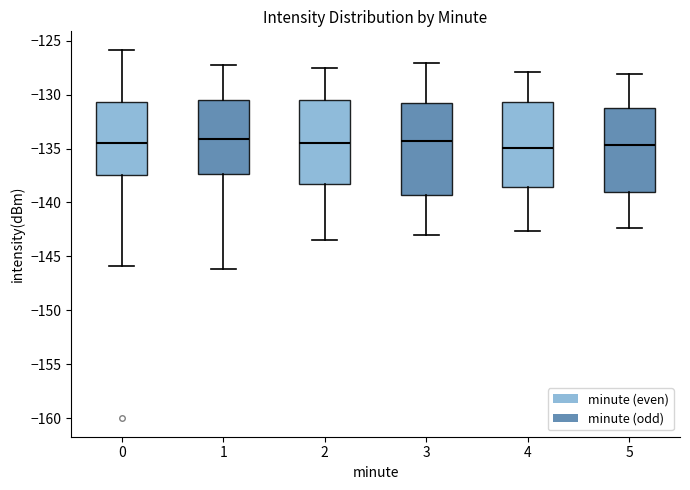

Reading left to right, transcribe this box plot: for each box, give where its median line is, the range the box spans, and where its two whiskers end, as read against the y-axis. The values are not printed on the chart, so give them approximately, as read against the axis.

0: median -134.5, box -137.5 to -130.5, whiskers -146.0 to -126.0
1: median -134.0, box -137.5 to -130.5, whiskers -146.0 to -127.5
2: median -134.5, box -138.5 to -130.5, whiskers -143.5 to -127.5
3: median -134.5, box -139.5 to -130.5, whiskers -143.0 to -127.0
4: median -135.0, box -138.5 to -130.5, whiskers -142.5 to -128.0
5: median -134.5, box -139.0 to -131.5, whiskers -142.5 to -128.0